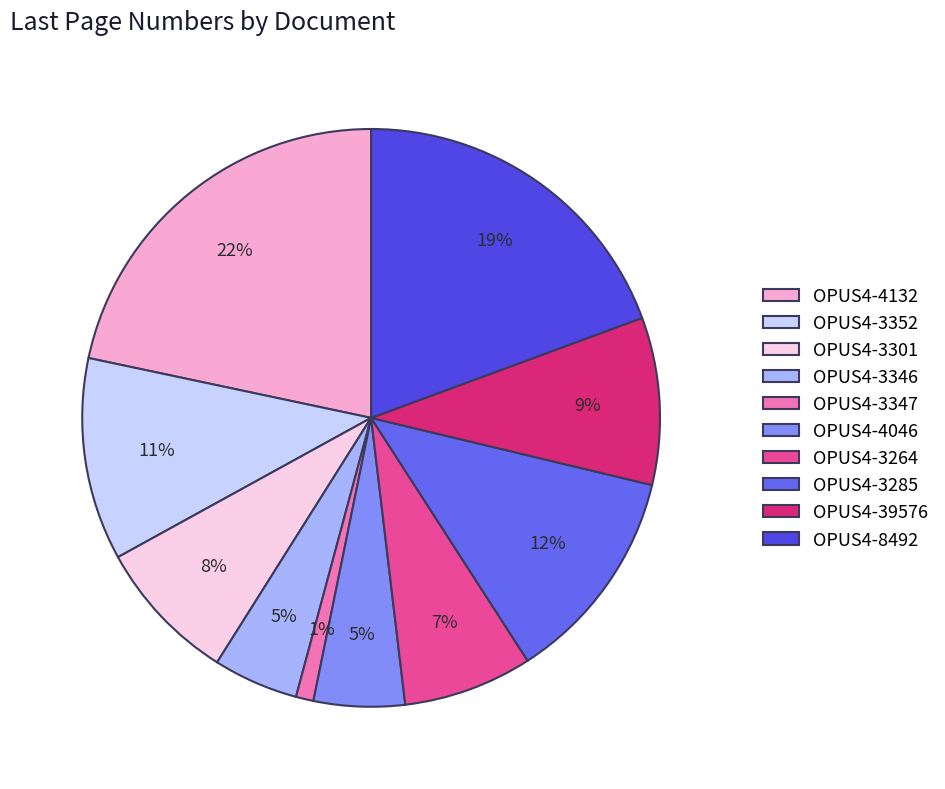

The OPUS4-3264 slice represents 7% of the pie. True or false?

True